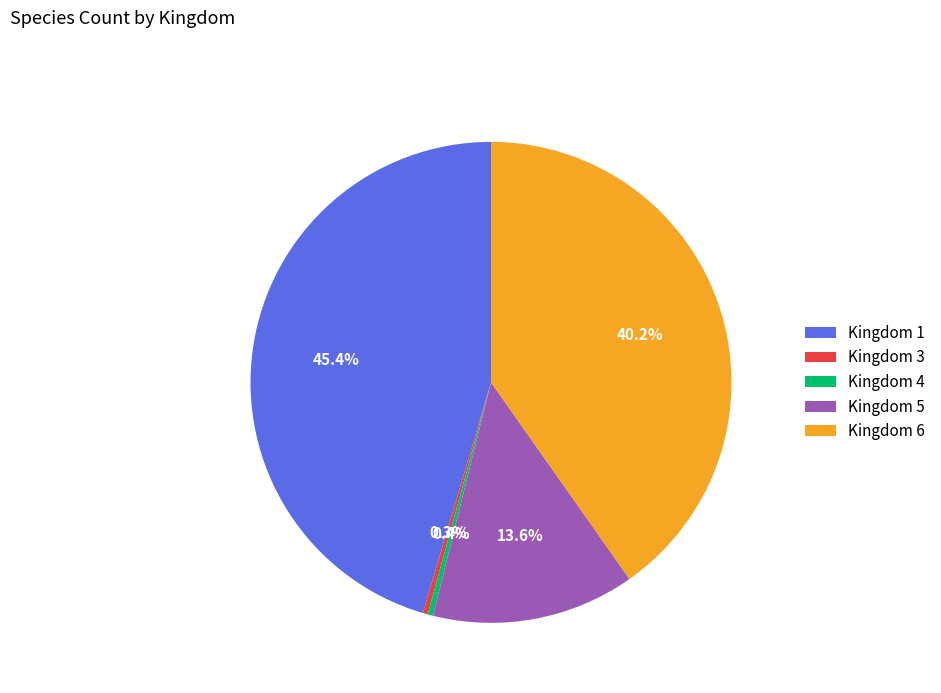

How many slices are in this pie chart?

5